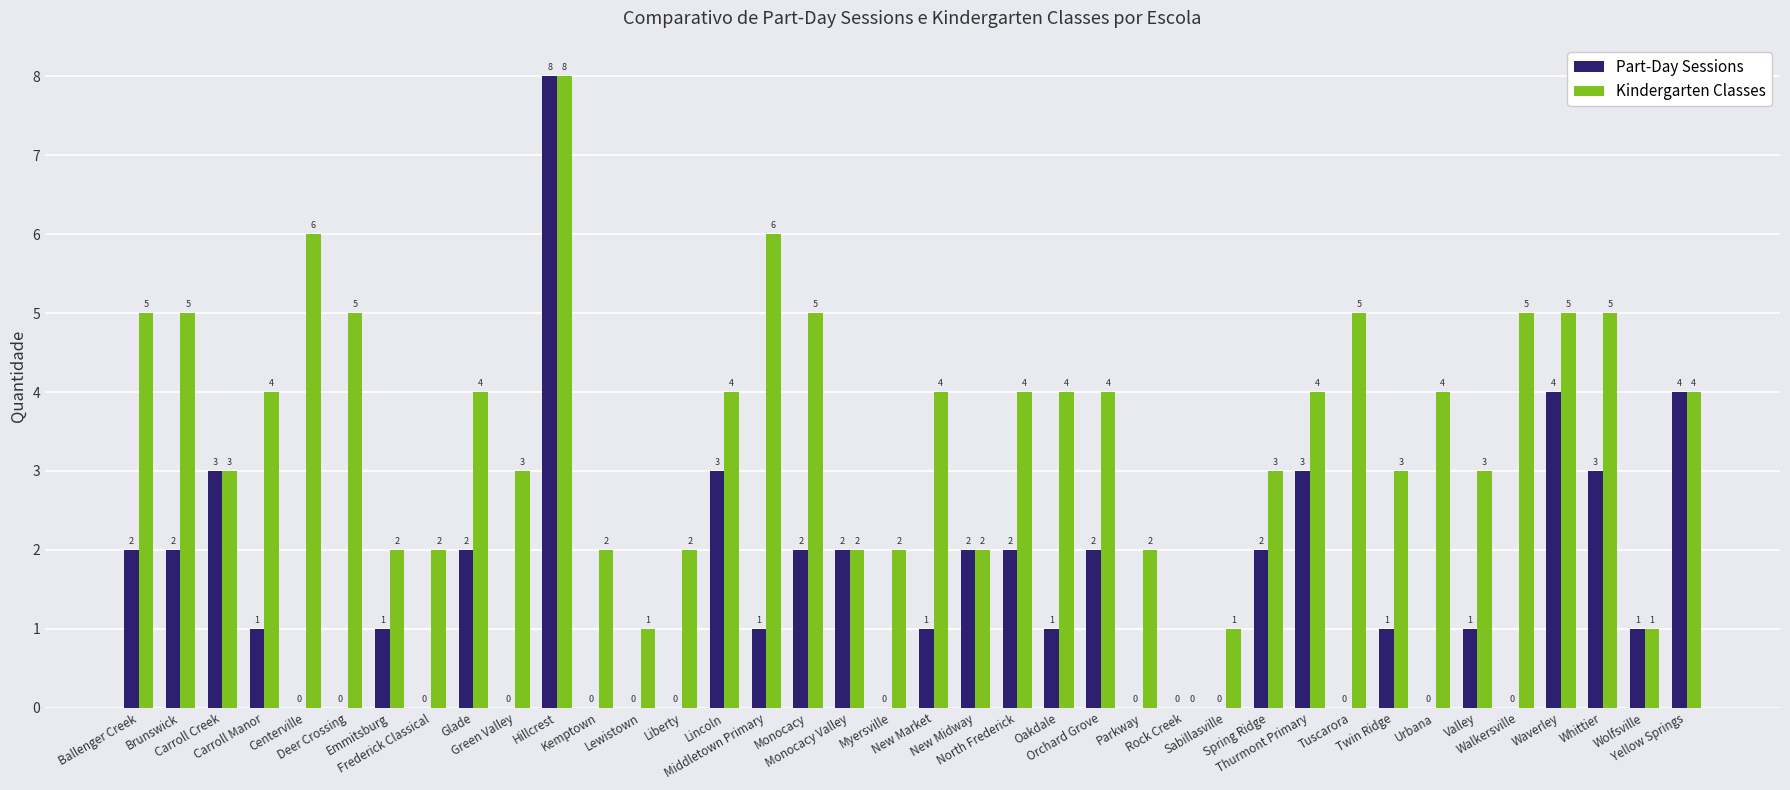

What is the sum of all Kindergarten Classes values?

134